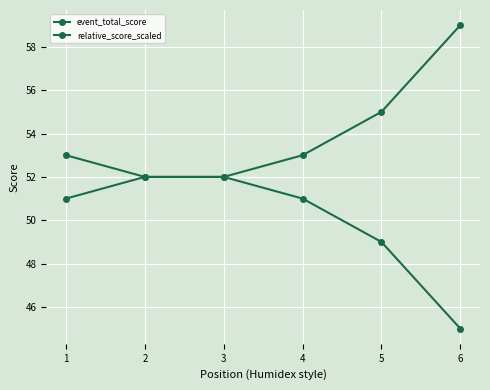

List the labels in order of relative_score_scaled value, largest first.

1, 2, 3, 4, 5, 6